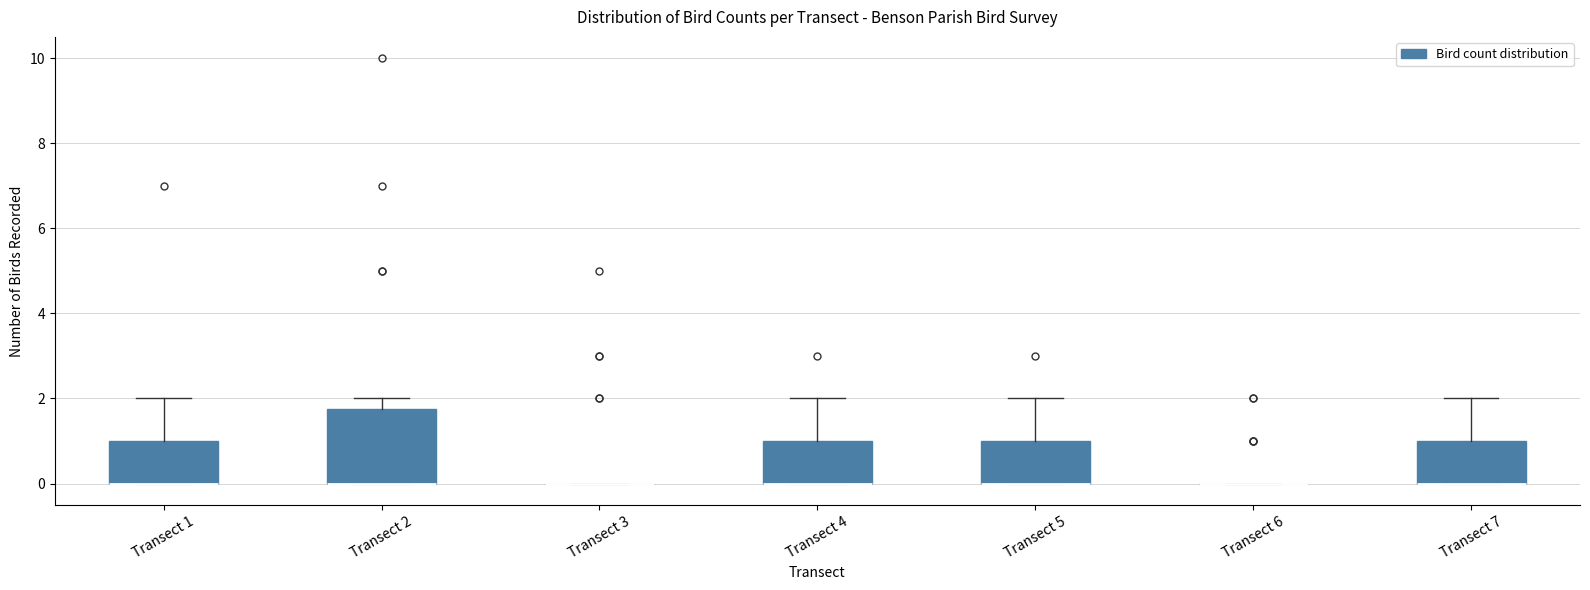

Reading left to right, transcribe this box plot: for each box, give where its median line is, the range the box spans, and where its two whiskers end, as read against the y-axis. The values are not printed on the chart, so give them approximately, as read against the axis.

Transect 1: median 0.0 (drawn on the box's lower edge), box 0.0 to 1.0, whiskers 0.0 to 2.0
Transect 2: median 0.0 (drawn on the box's lower edge), box 0.0 to 1.8, whiskers 0.0 to 2.0
Transect 3: box collapsed to a line at 0.0, whiskers 0.0 to 0.0
Transect 4: median 0.0 (drawn on the box's lower edge), box 0.0 to 1.0, whiskers 0.0 to 2.0
Transect 5: median 0.0 (drawn on the box's lower edge), box 0.0 to 1.0, whiskers 0.0 to 2.0
Transect 6: box collapsed to a line at 0.0, whiskers 0.0 to 0.0
Transect 7: median 0.0 (drawn on the box's lower edge), box 0.0 to 1.0, whiskers 0.0 to 2.0